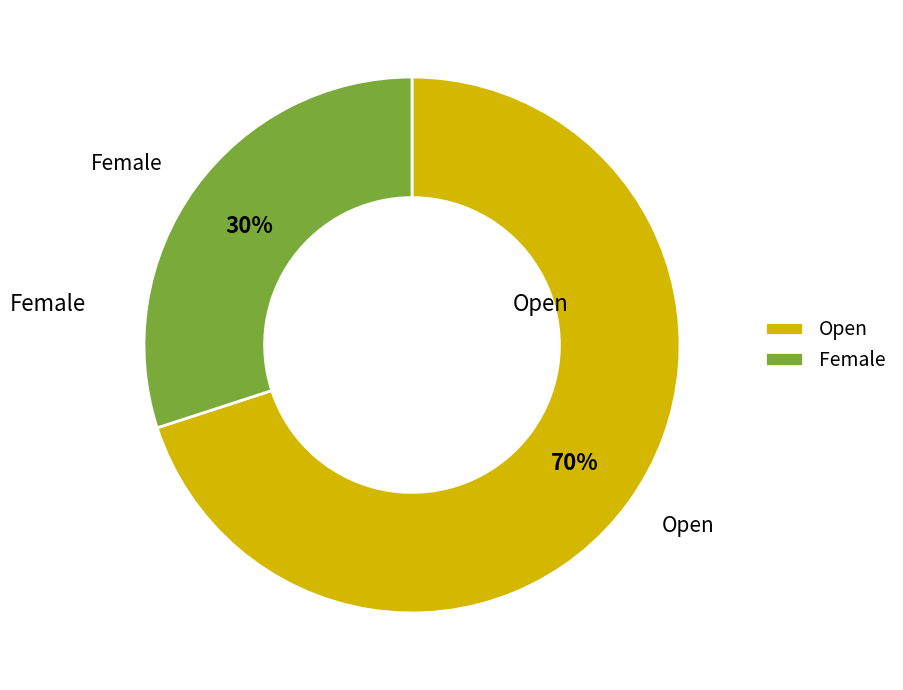

Between Female and Open, which is larger?

Open